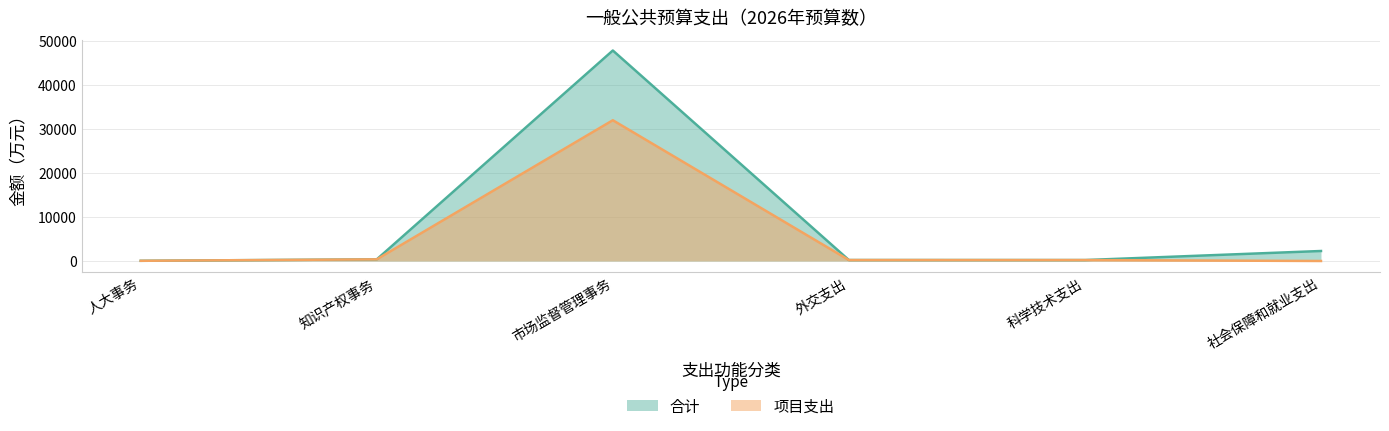

What are all the series names shown in the legend?

合计, 项目支出